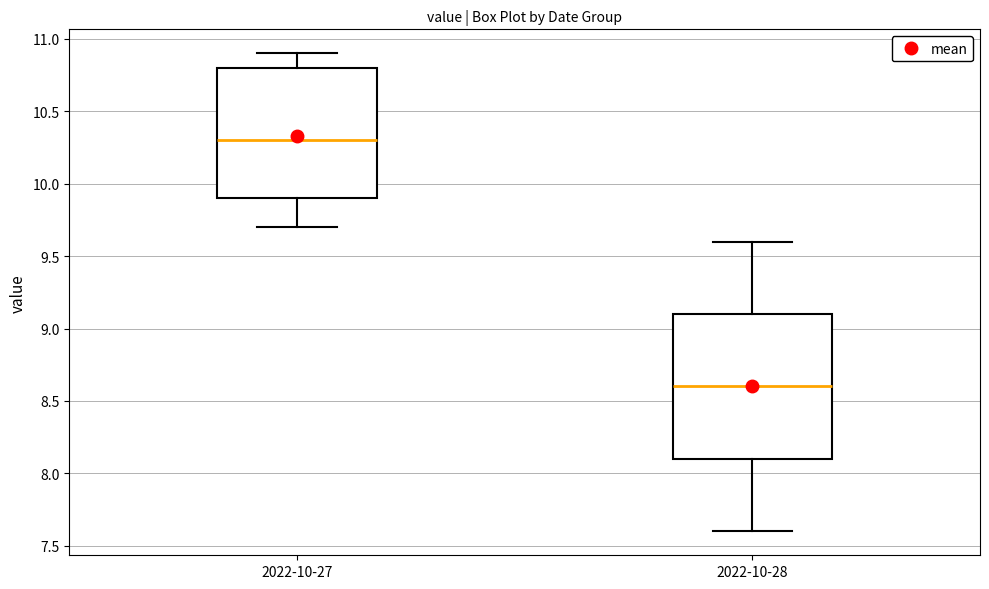

Reading left to right, transcribe this box plot: for each box, give where its median line is, the range the box spans, and where its two whiskers end, as read against the y-axis. The values are not printed on the chart, so give them approximately, as read against the axis.

2022-10-27: median 10.3, box 9.9 to 10.8, whiskers 9.7 to 10.9
2022-10-28: median 8.6, box 8.1 to 9.1, whiskers 7.6 to 9.6